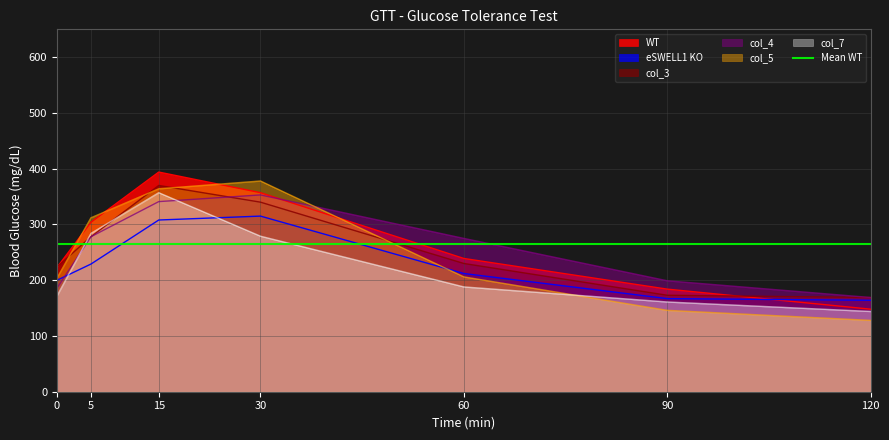

How many data points in col_4 are less than 275?

3